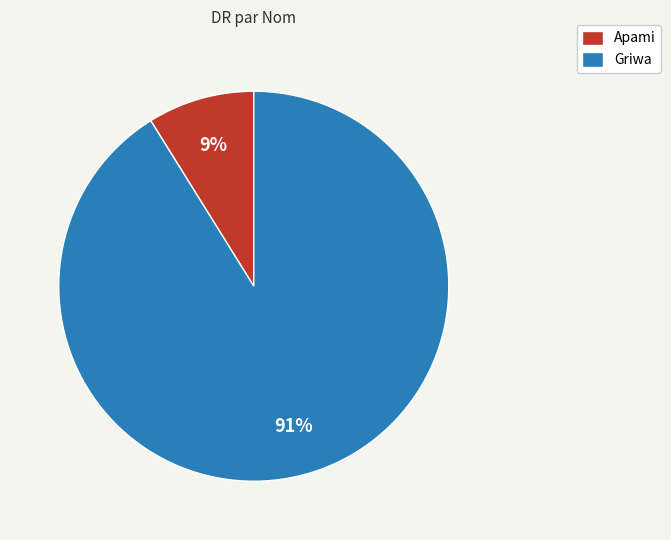

How many segments does this pie chart have?

2